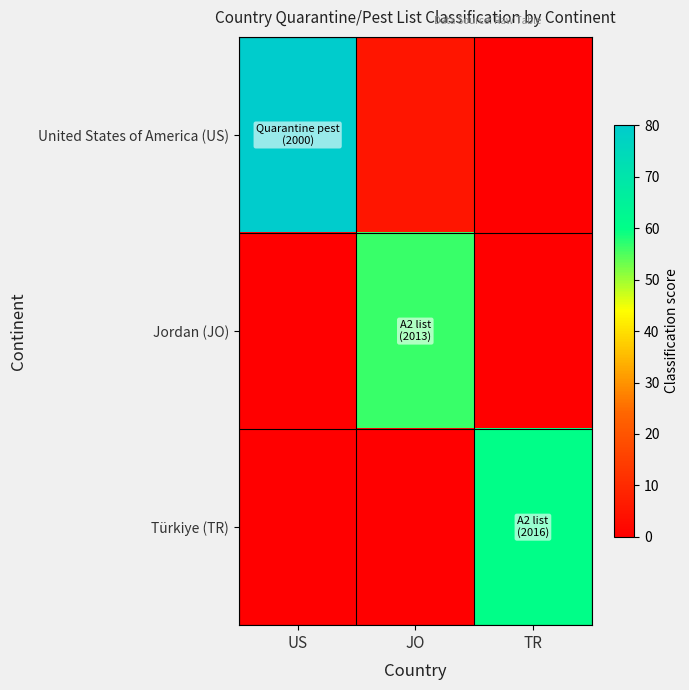

Which series has the largest total across all categories?

United States of America (US)